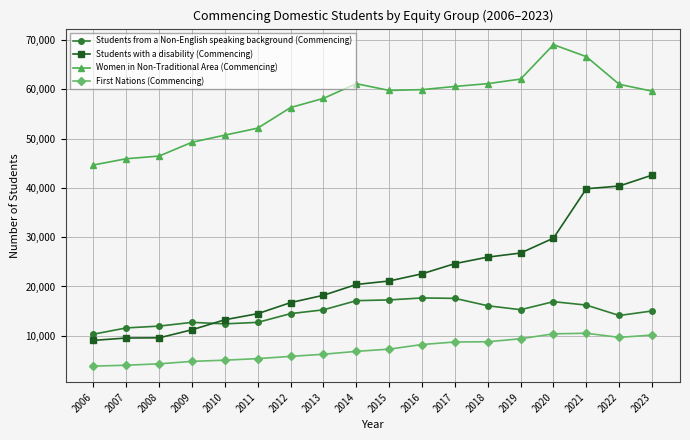

What is the value of the First Nations (Commencing) point at the 12th from the left?

8734